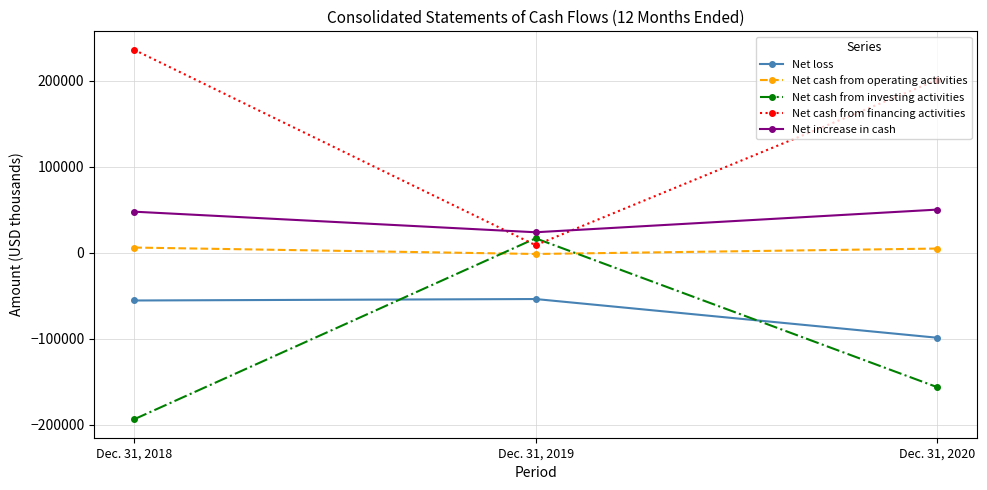

Between Dec. 31, 2018 and Dec. 31, 2019, which series saw the biggest shift?

Net cash from financing activities